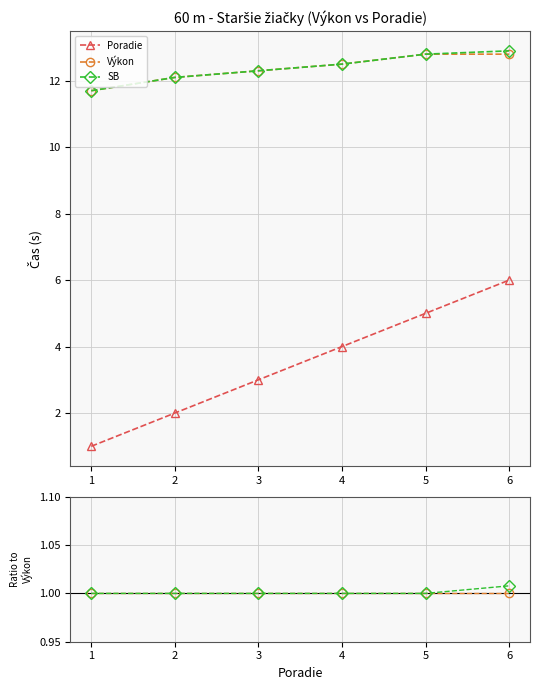

The Poradie series shows 0.5 at 4. True or false?

False